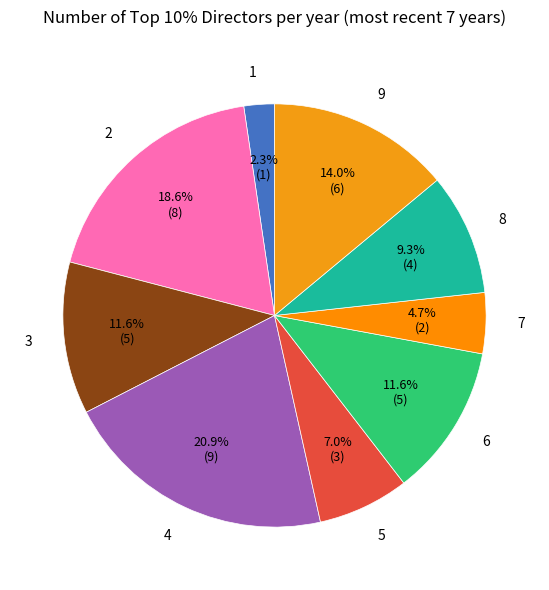

To the nearest percent, what percentage of the pie is 7?

5%